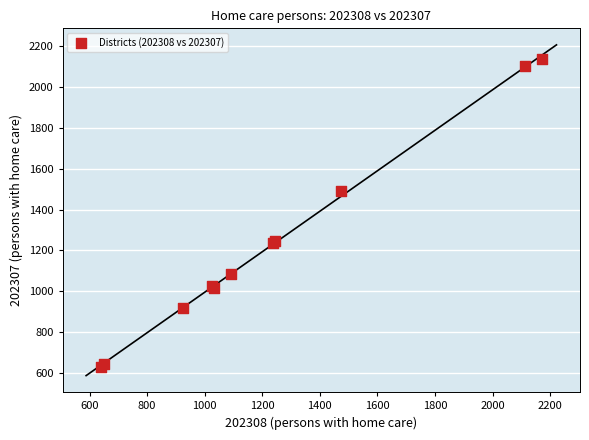

What Y value in the scatter plot is closest to 1381?

1491